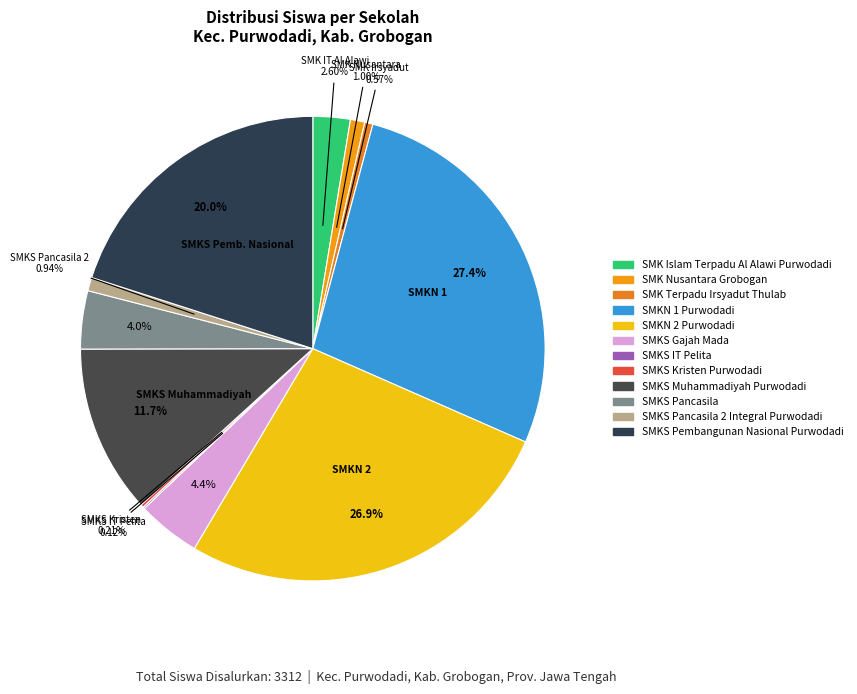

Which slice is the smallest?

SMKS IT Pelita